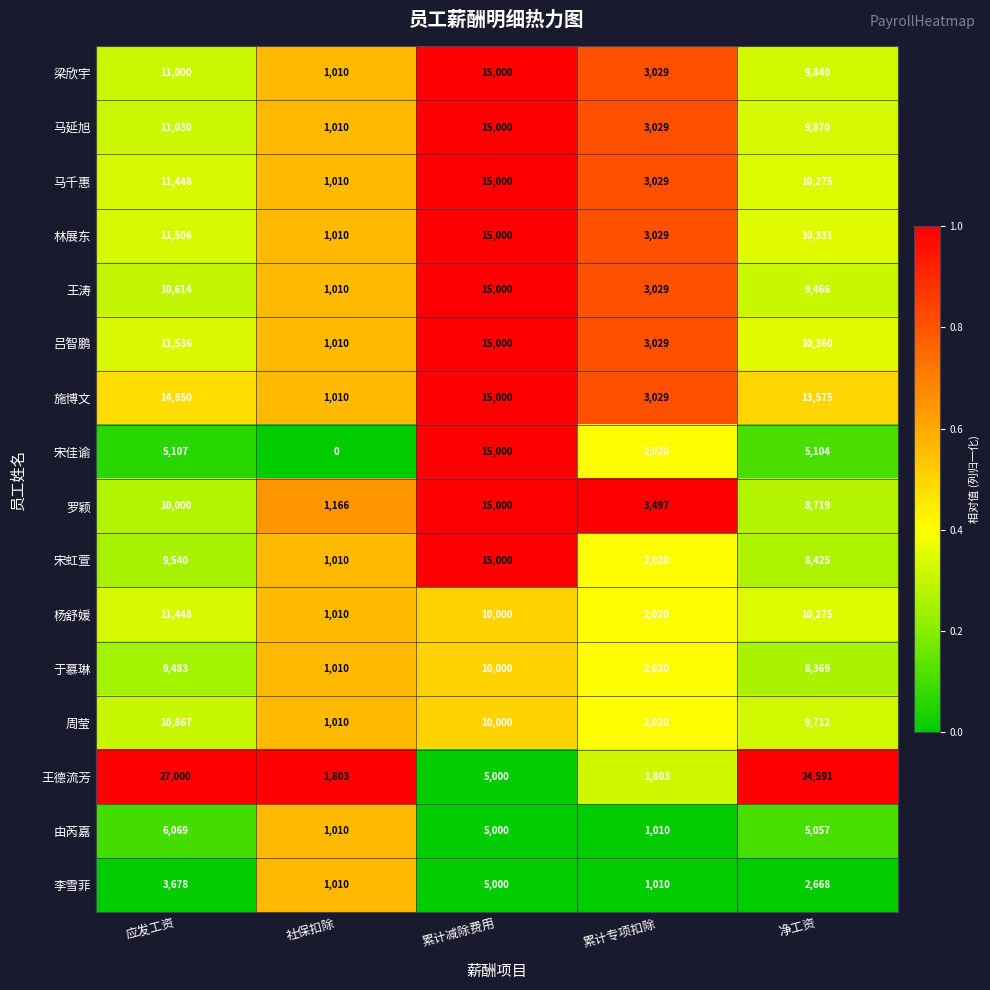

At which category does the chart reach its peak across all series?

应发工资